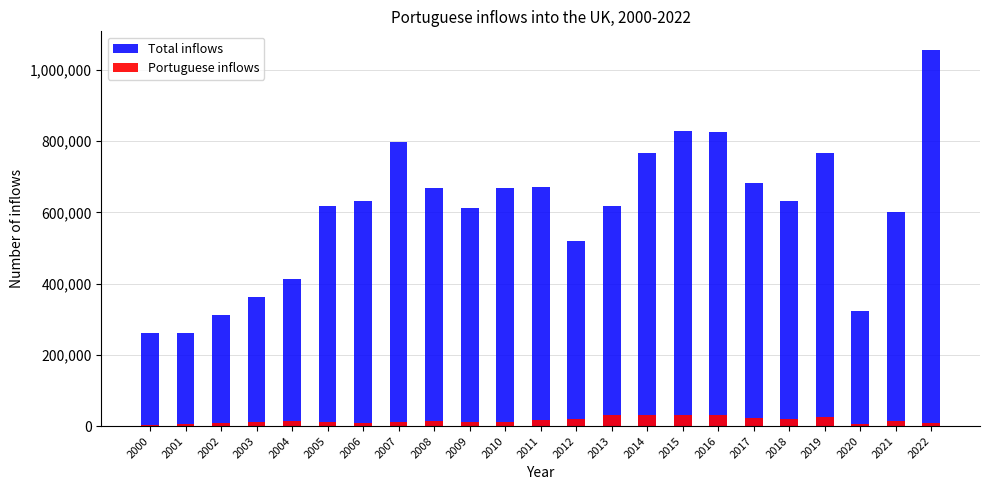

What is the sum of all Total inflows values?

13897283